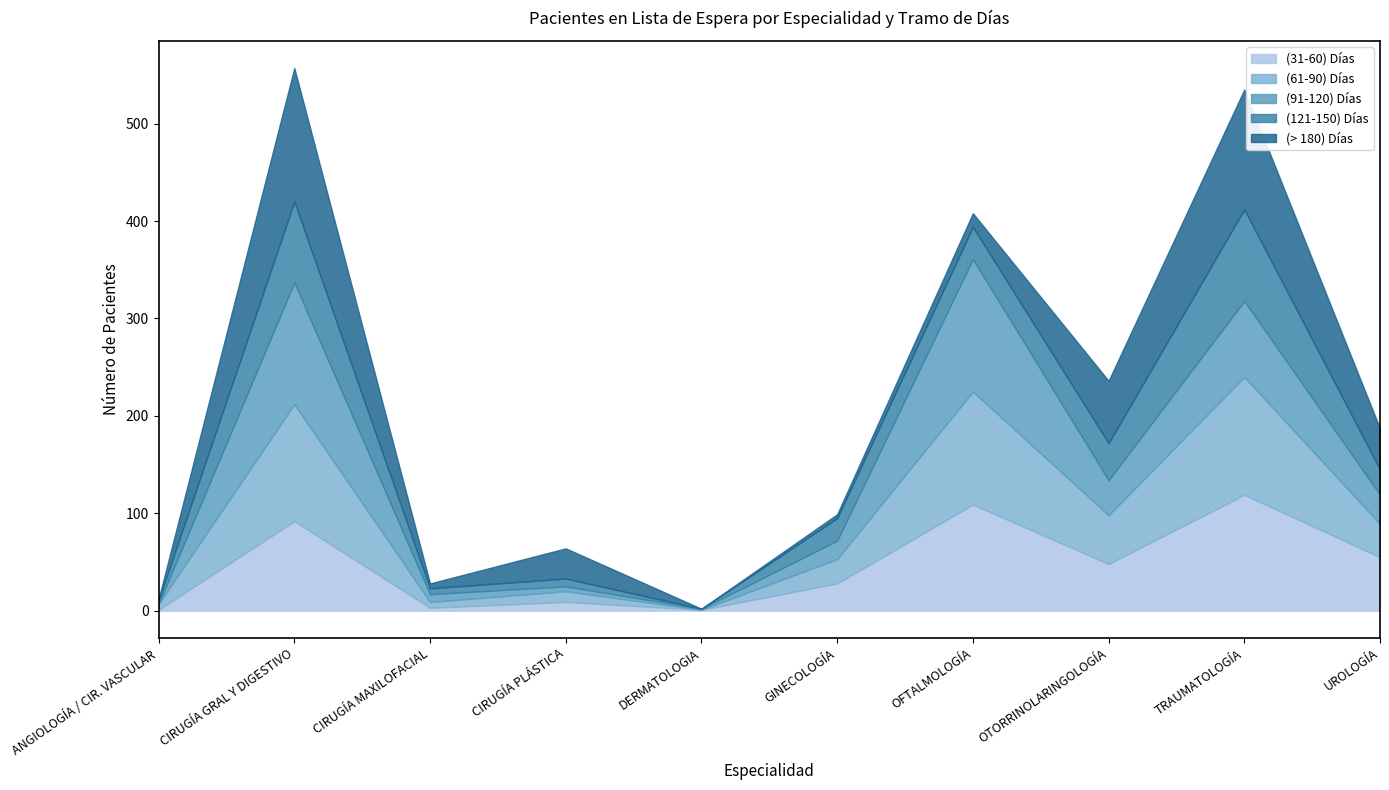

True or false: (91-120) Días has more than 1 points higher than both neighbors.

True